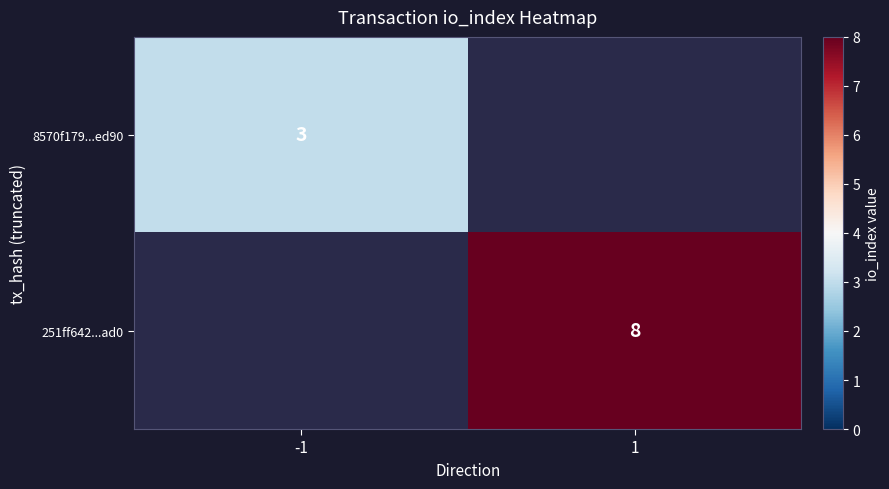

Is it true that 251ff642...ad0 equals 14 at 1?

False